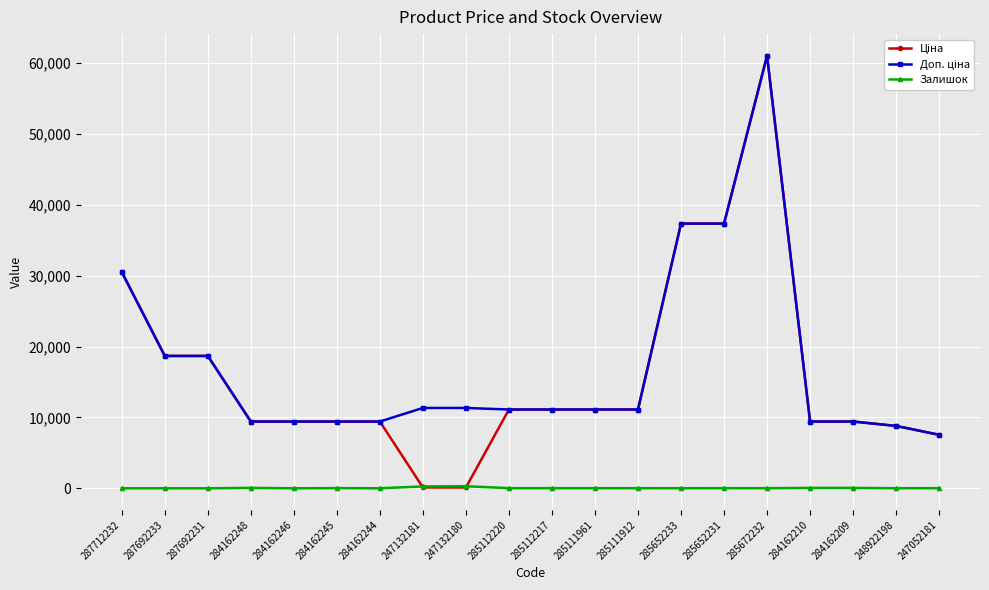

Which label corresponds to the largest value in the chart?

285672232